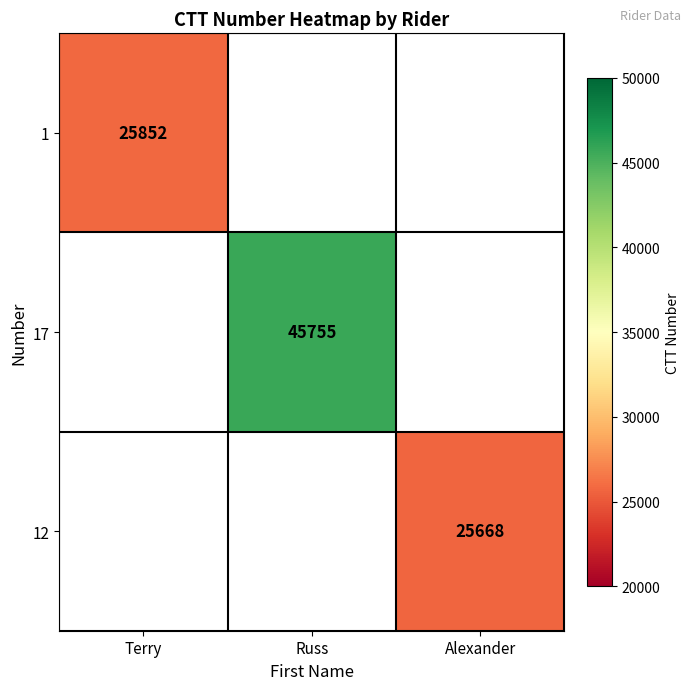

What is the greatest value displayed?

45755.0